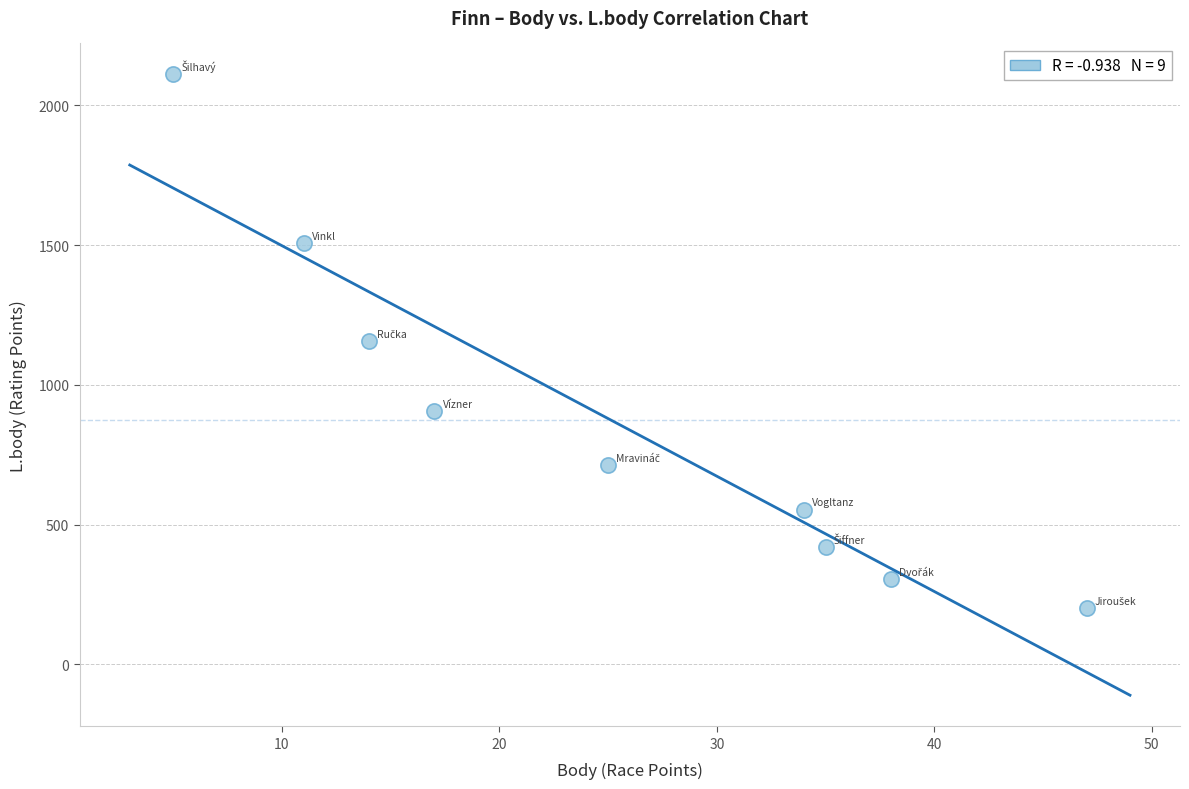

What is the average X value?

25